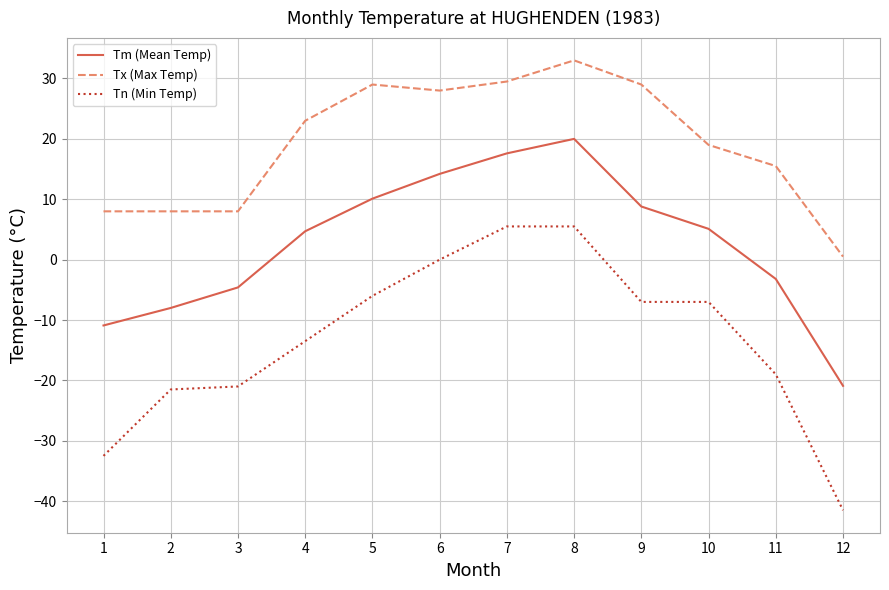

Which series has the largest total across all categories?

Tx (Max Temp)